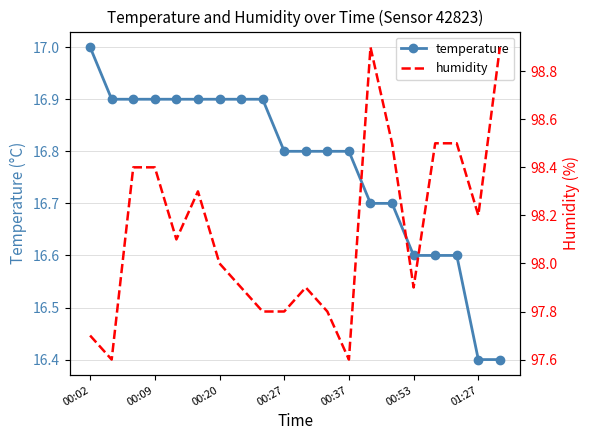

True or false: temperature and humidity intersect in this chart.

False